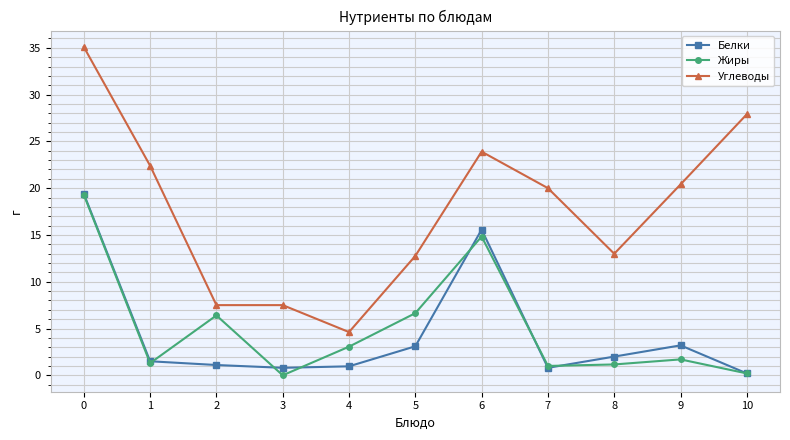

At how many categories does at least one series exceed 11?

8